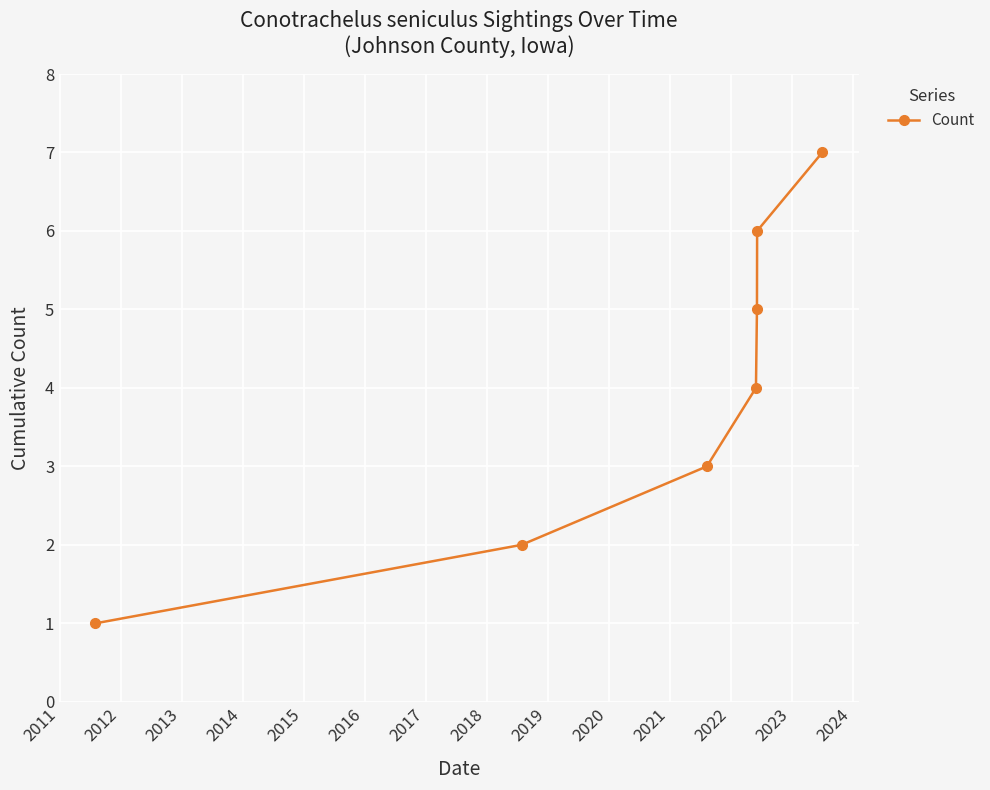

True or false: there are more than 2 points higher than both neighbors.

False